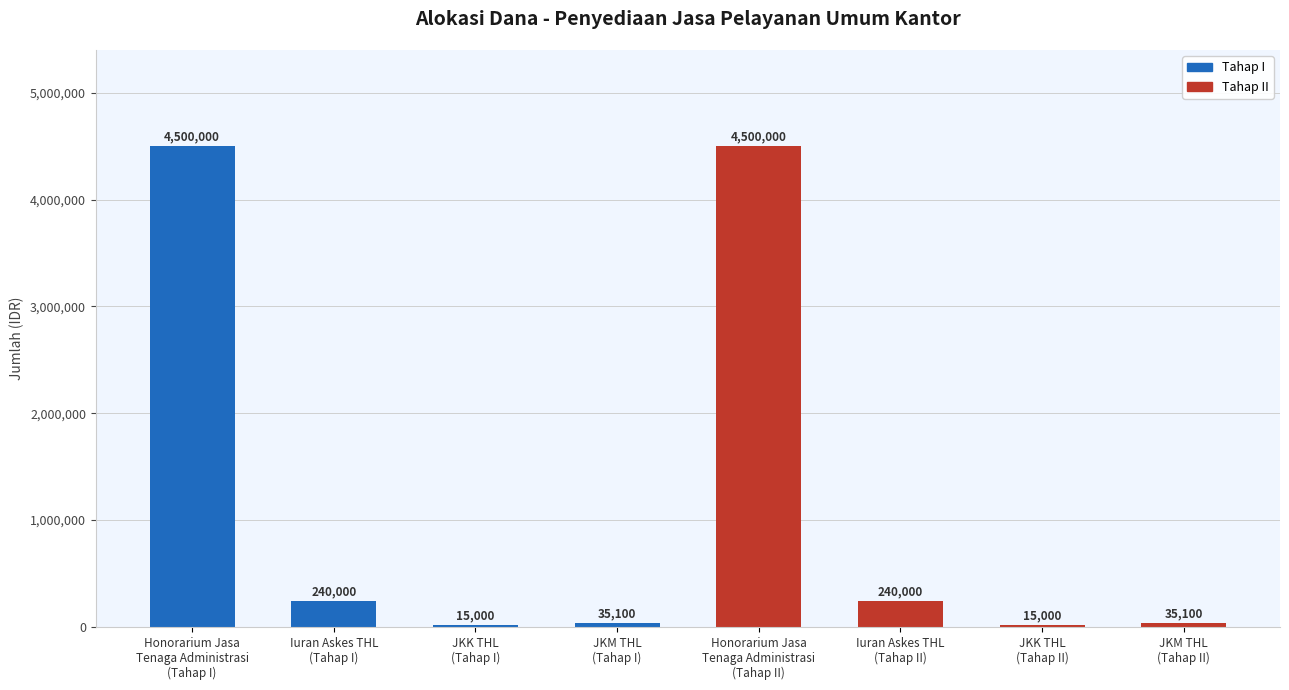

Reading left to right, list all the values displayed in this chart.

4500000	240000	15000	35100	4500000	240000	15000	35100